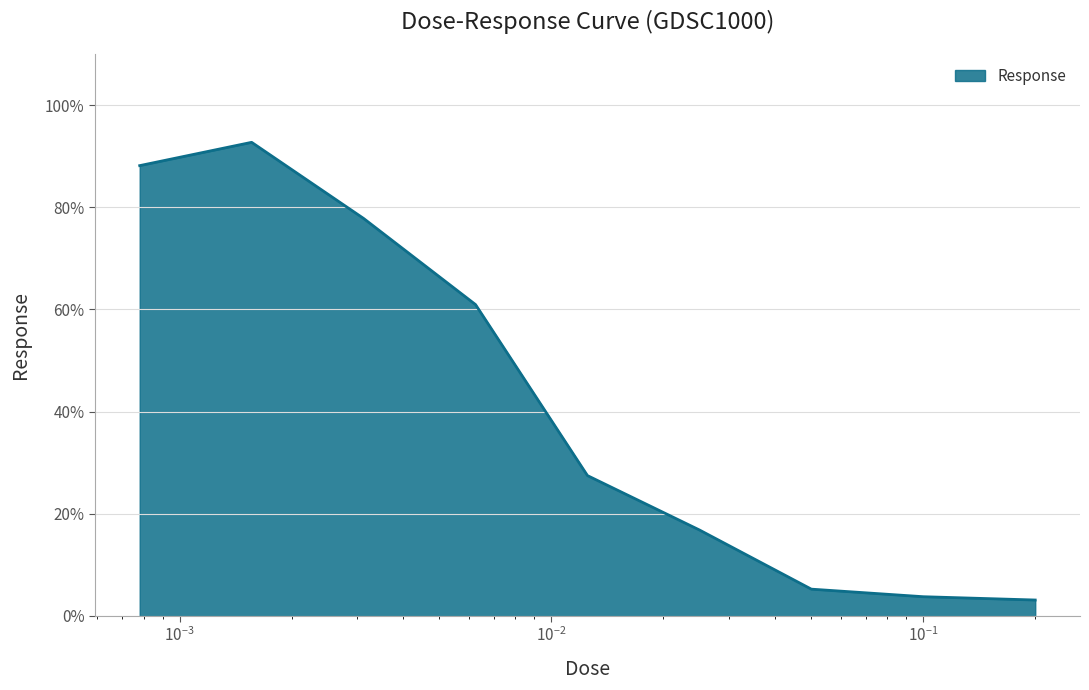

What is the greatest value displayed?

92.7